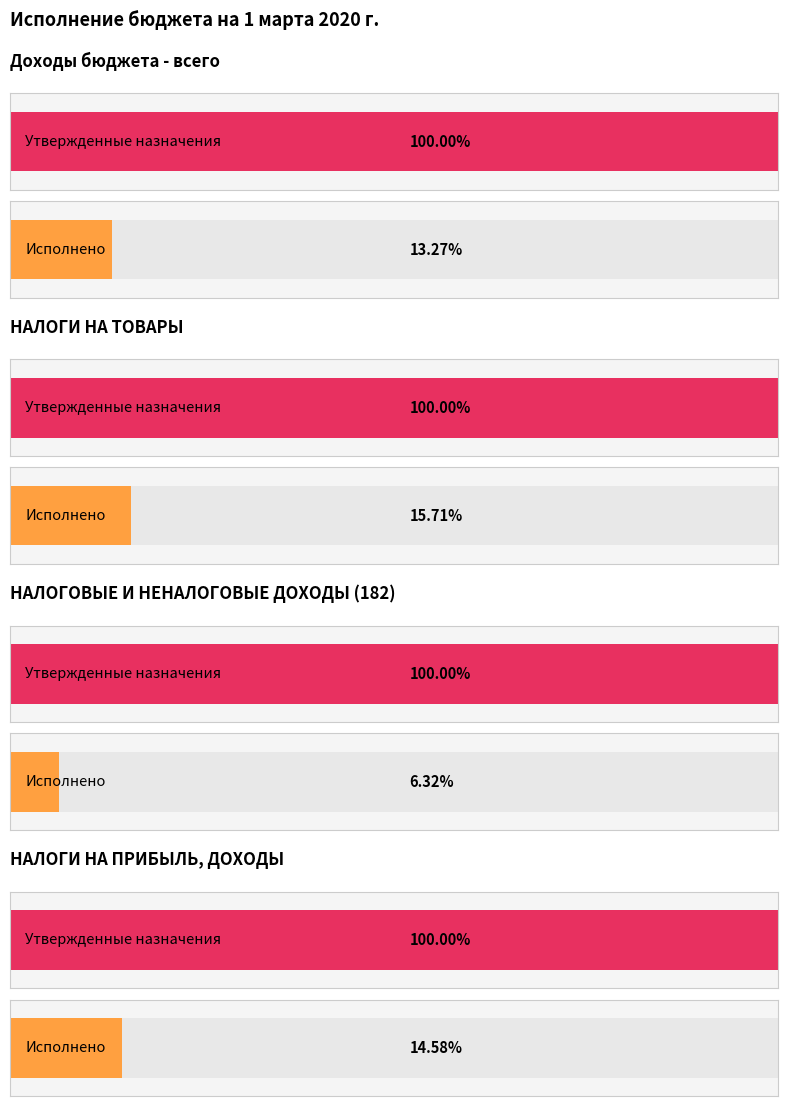

How many series are shown in this chart?

2